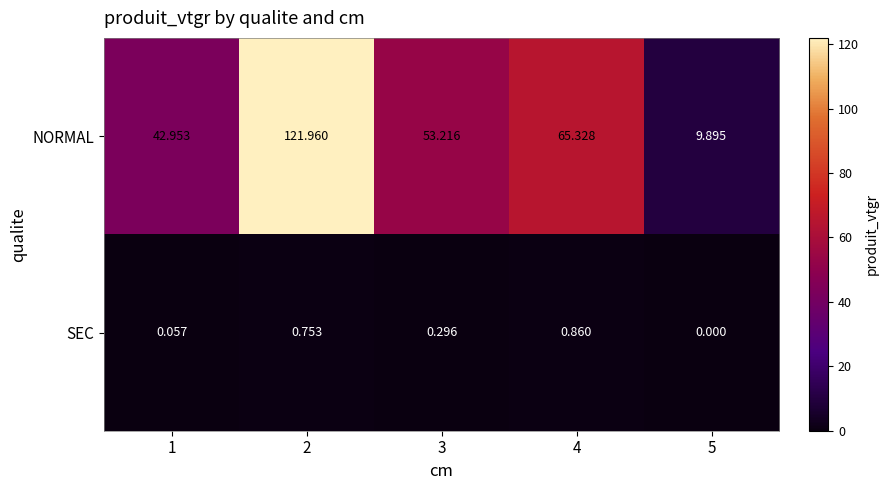

How many categories are shown in the chart?

5